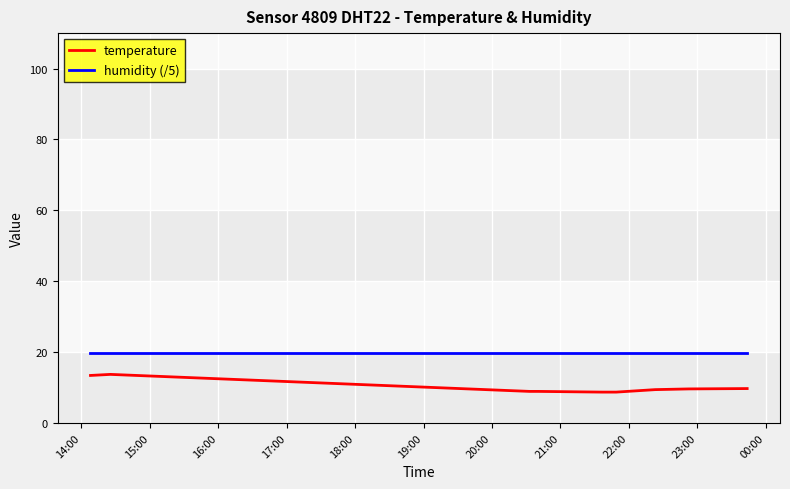

True or false: temperature and humidity (/5) cross at least once.

False